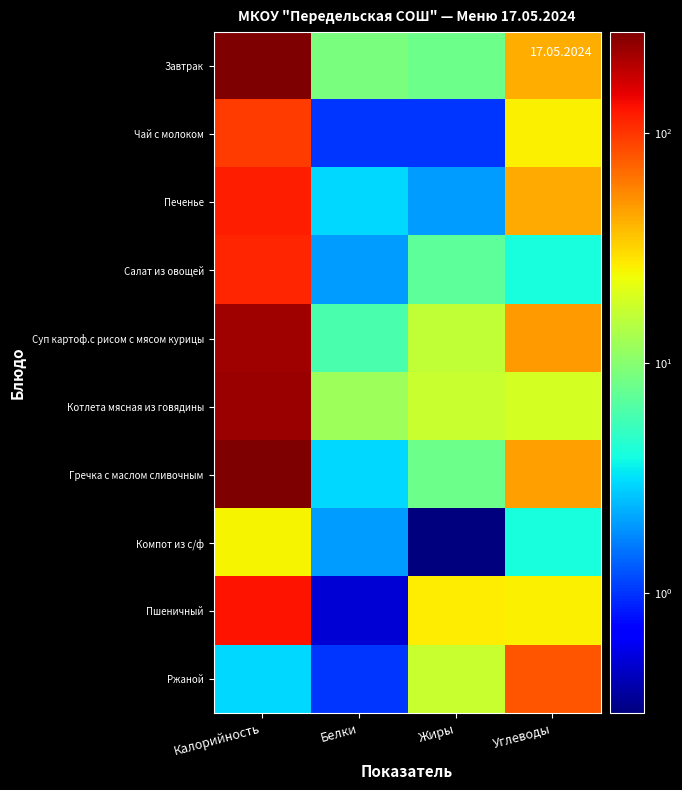

At which category is the sum across all series the highest?

Калорийность